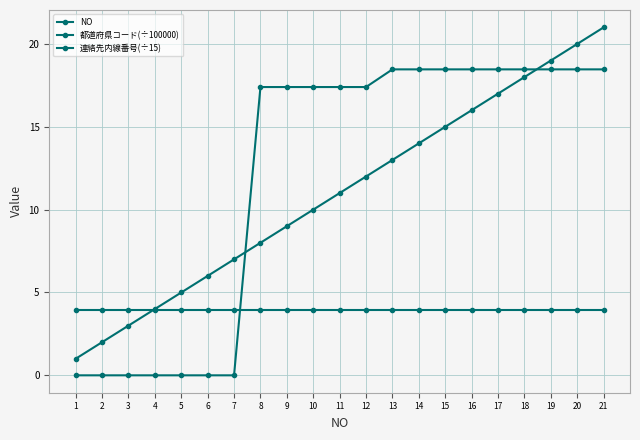

The NO series shows 1.8 at 9. True or false?

False